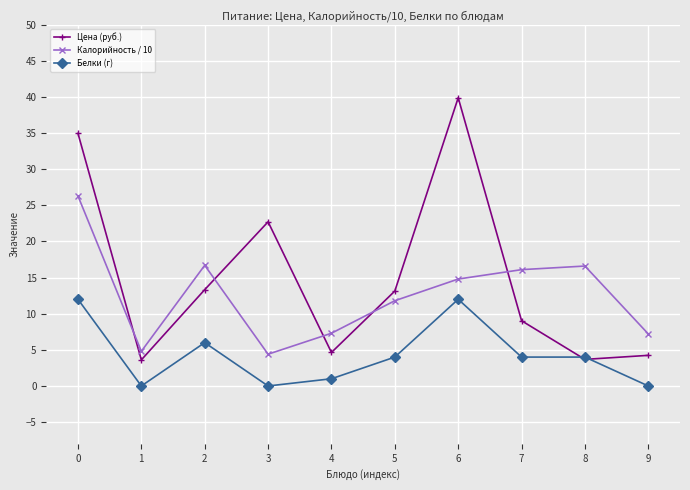

Is it true that Белки (г) equals 12.0 at 0?

True